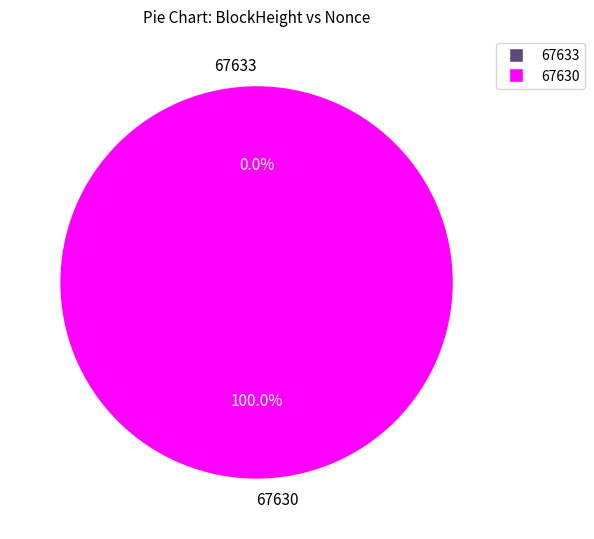

What percentage do 67630 and 67633 together represent?

100.0%